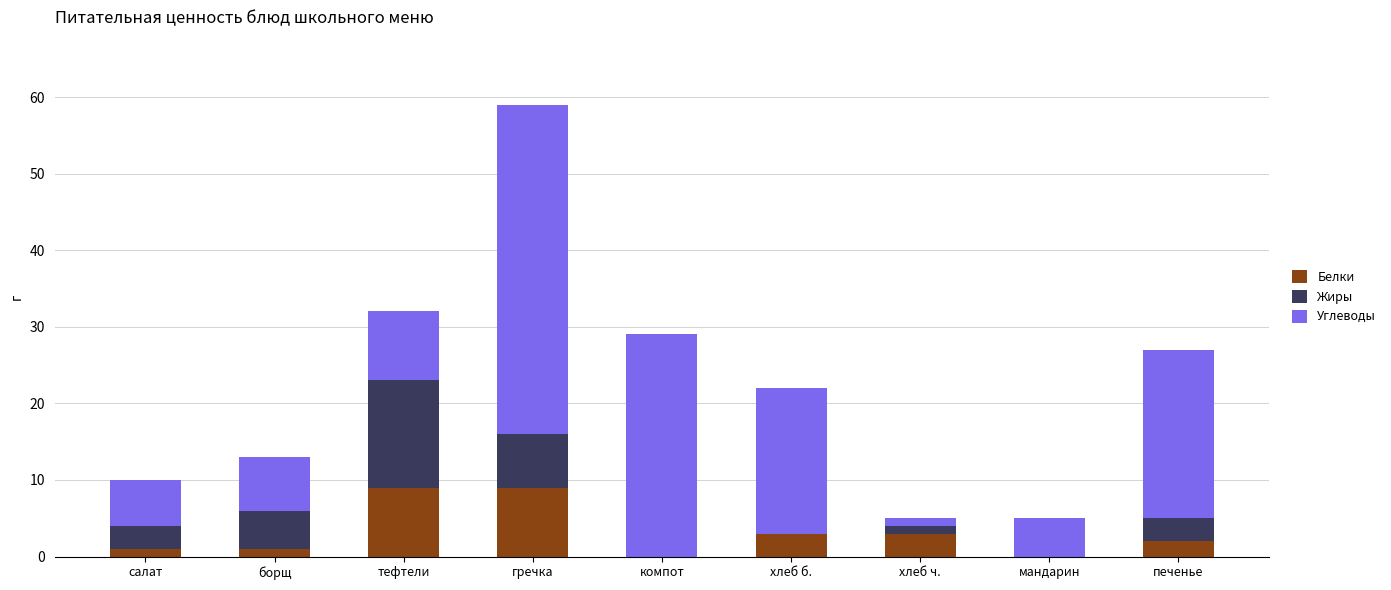

Reading left to right, list the values for the Белки series.

салат=1	борщ=1	тефтели=9	гречка=9	компот=0	хлеб б.=3	хлеб ч.=3	мандарин=0	печенье=2